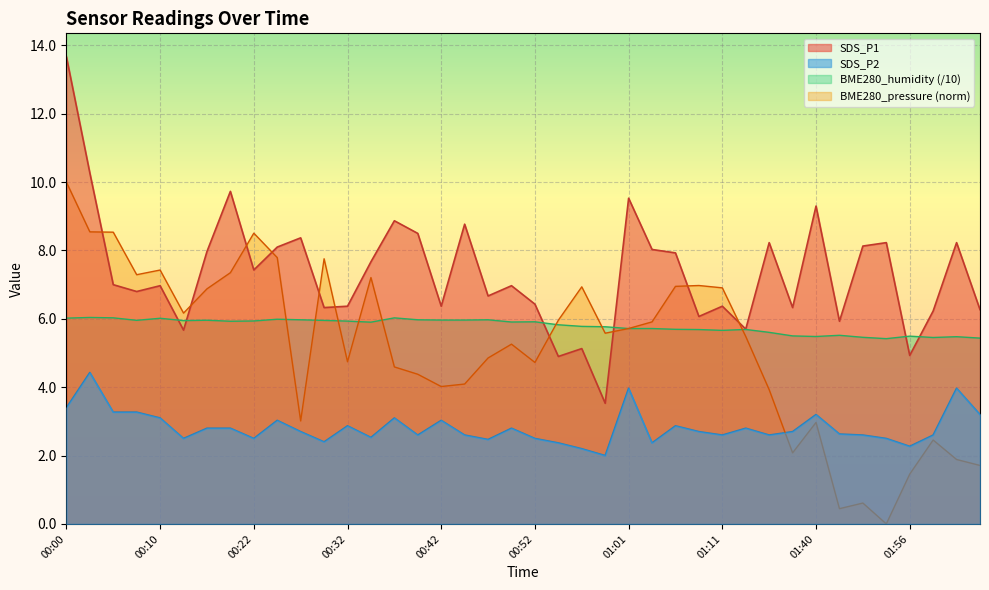

What value does the SDS_P1 series have at 01:35?

8.2